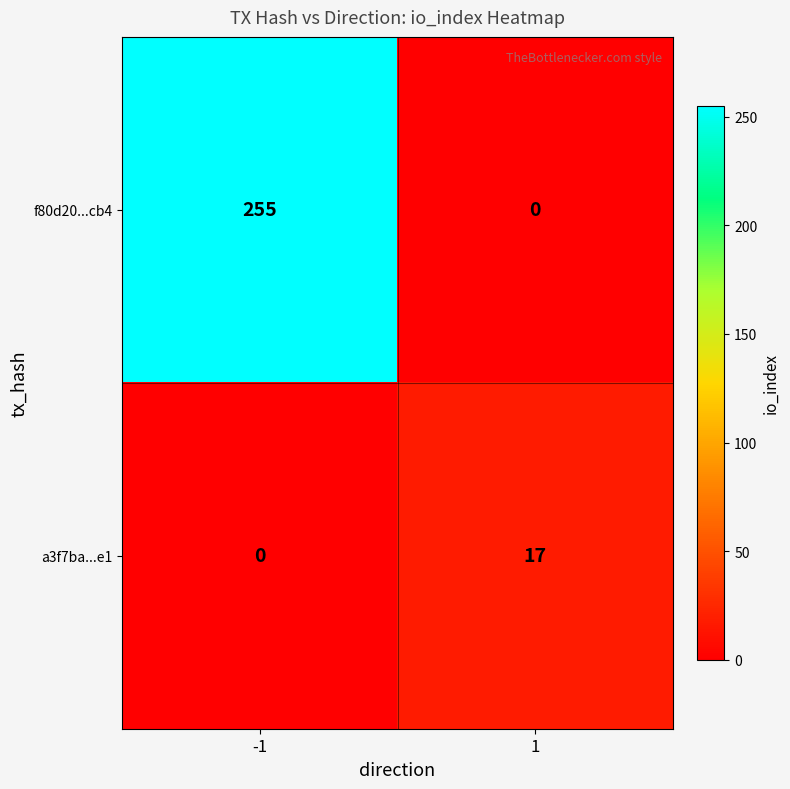

At which category is the sum across all series the highest?

-1